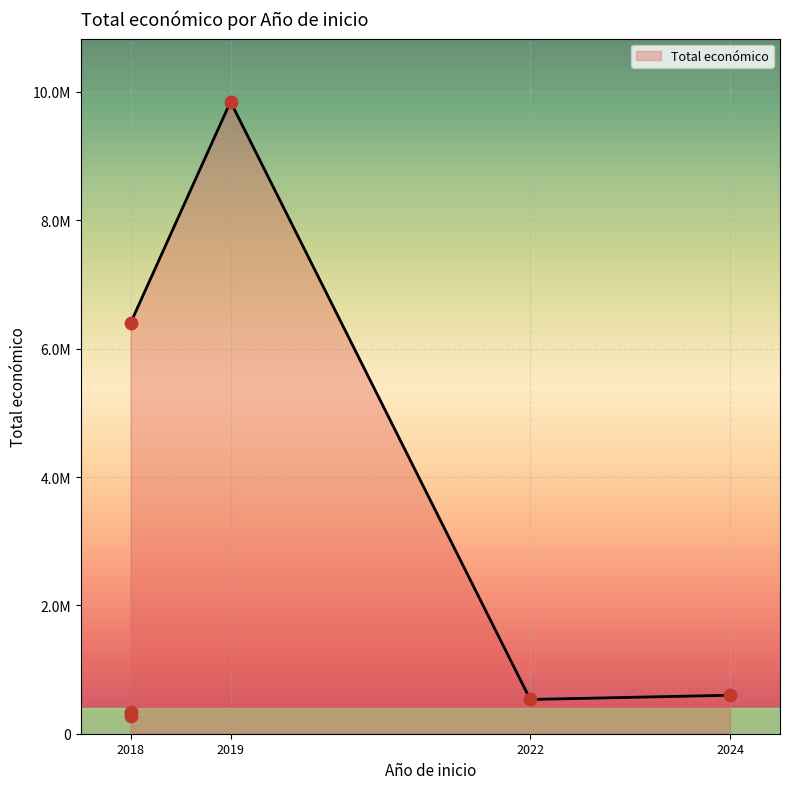

Between 2022 and 2018, which is larger?

2018